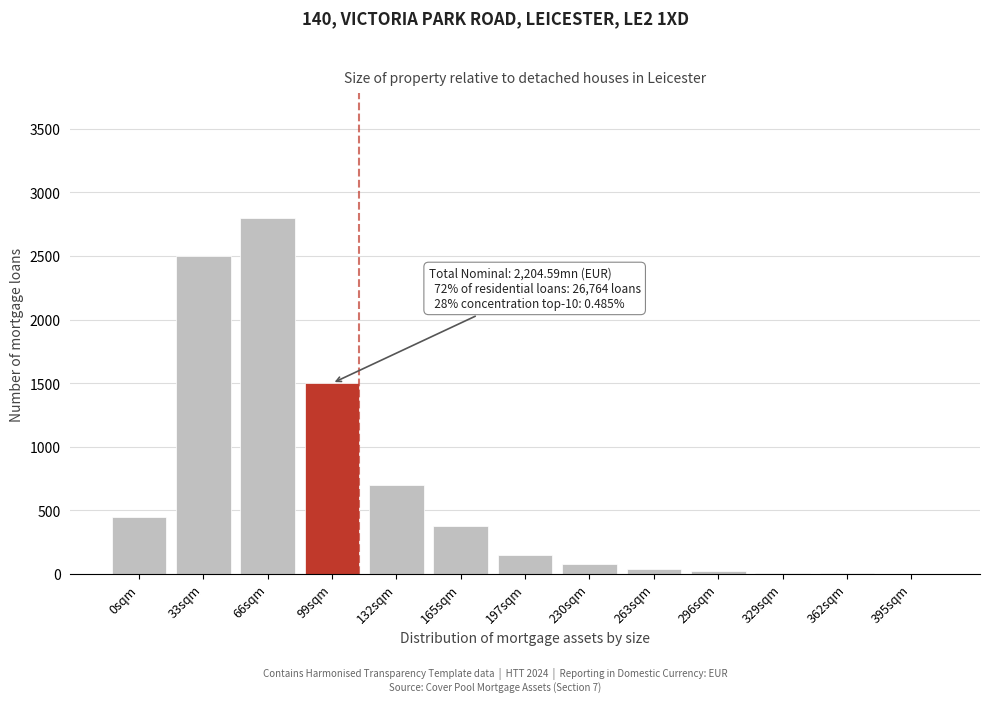

Read the value at 197sqm.

150